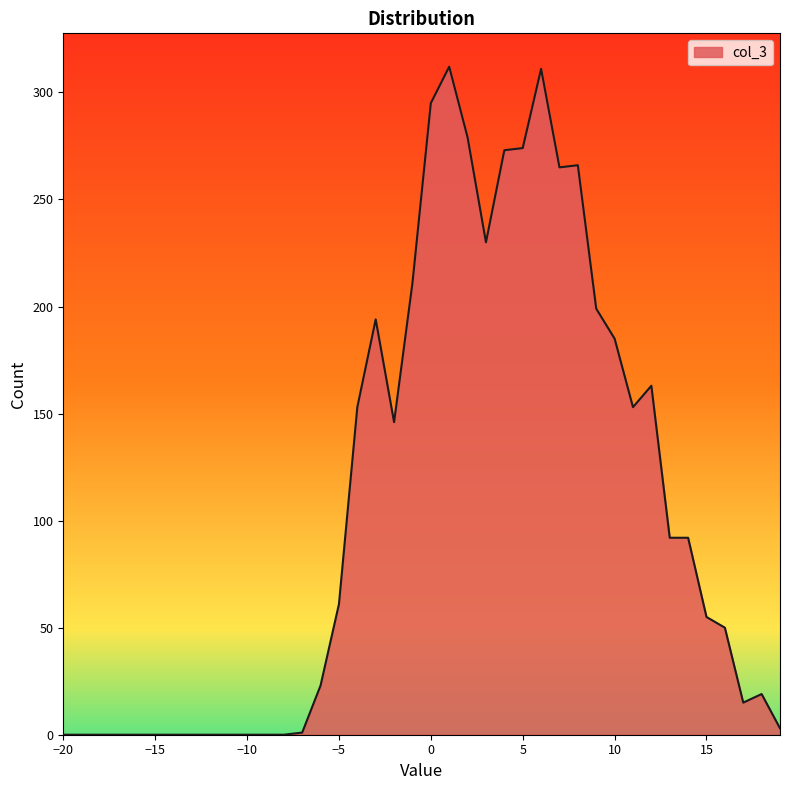

What is the greatest value displayed?

312